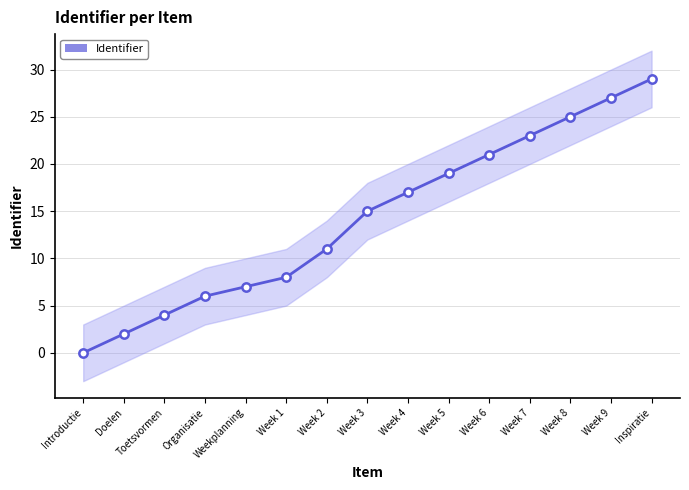

What is the greatest value displayed?

29